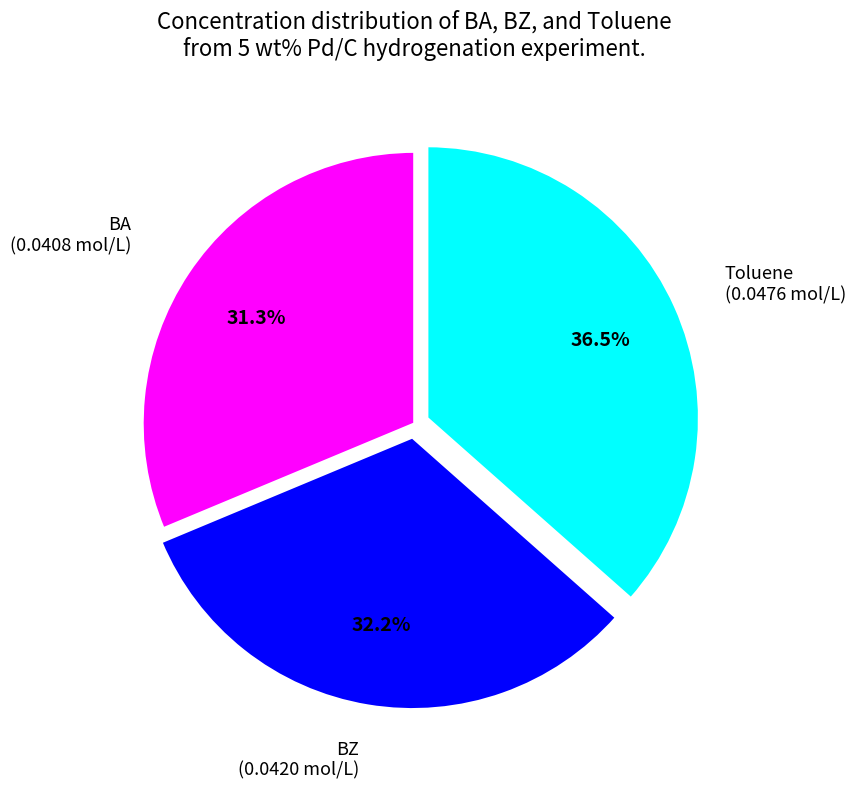

To the nearest percent, what is the difference between the largest and smallest slice percentages?

5%